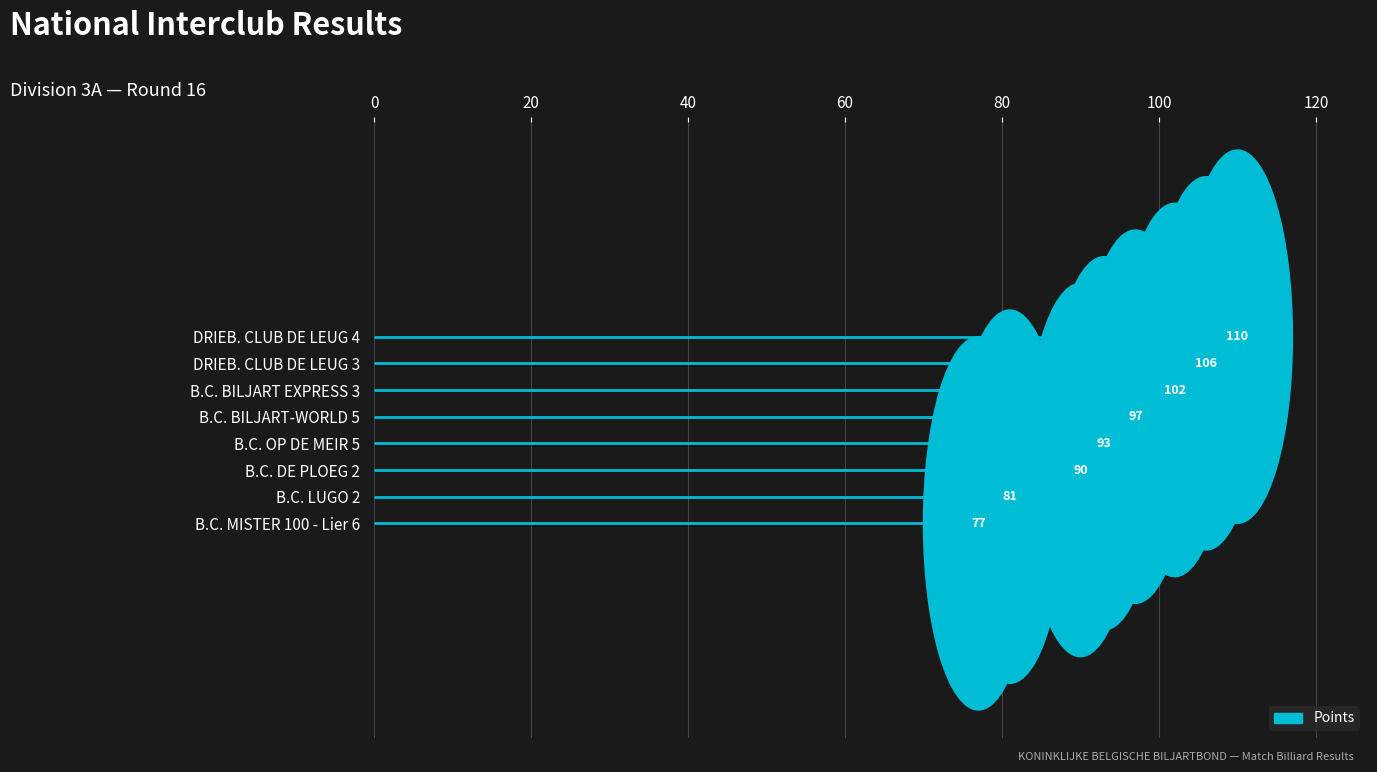

Reading right to left, what are all the values shown in this chart?

110	90	77	93	81	102	97	106